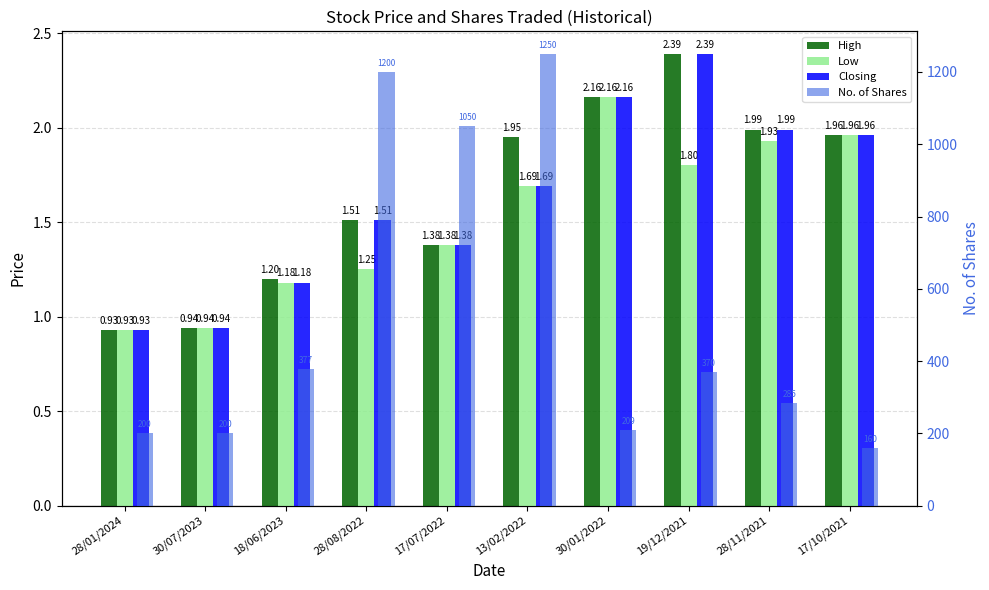

What is the label of the 5th bar from the left?

17/07/2022